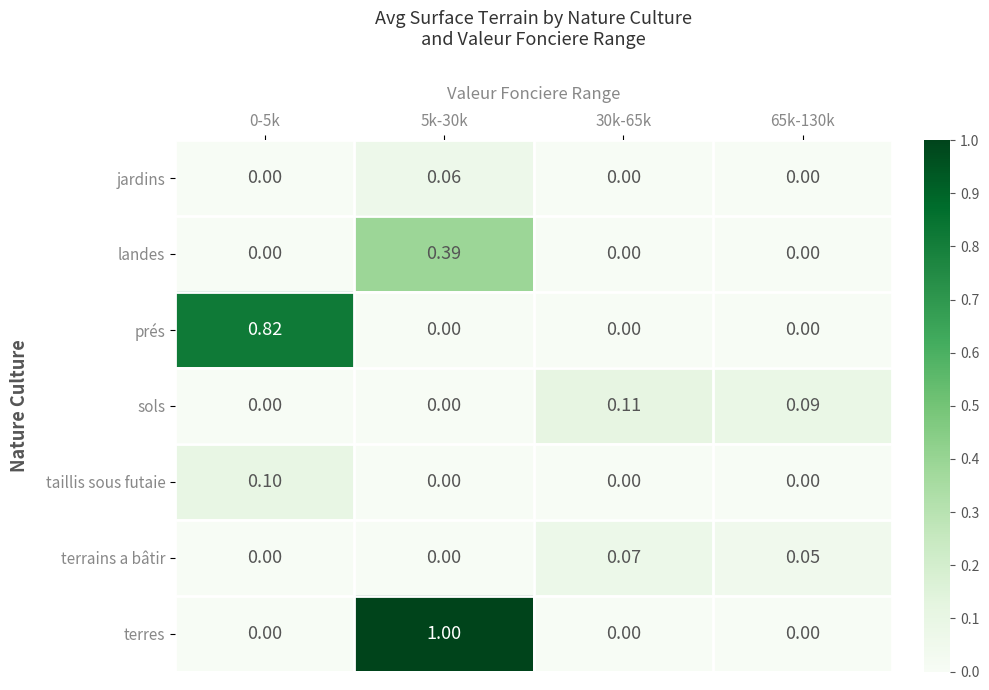

Which series has the largest total across all categories?

terres